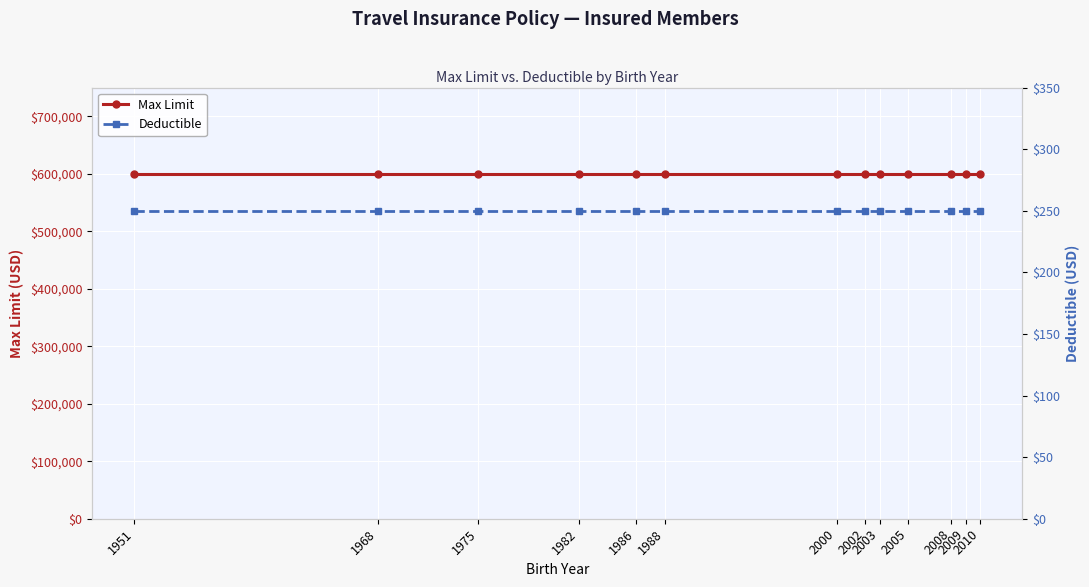

What are all the series names shown in the legend?

Max Limit, Deductible